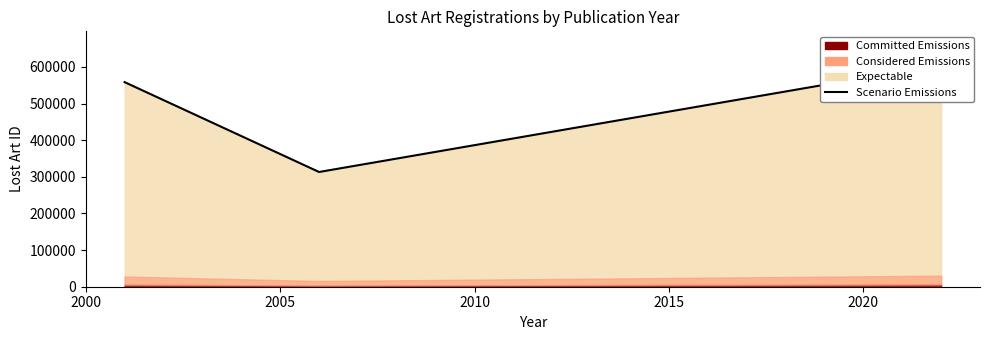

True or false: the data shows 107763 at 2005.

False